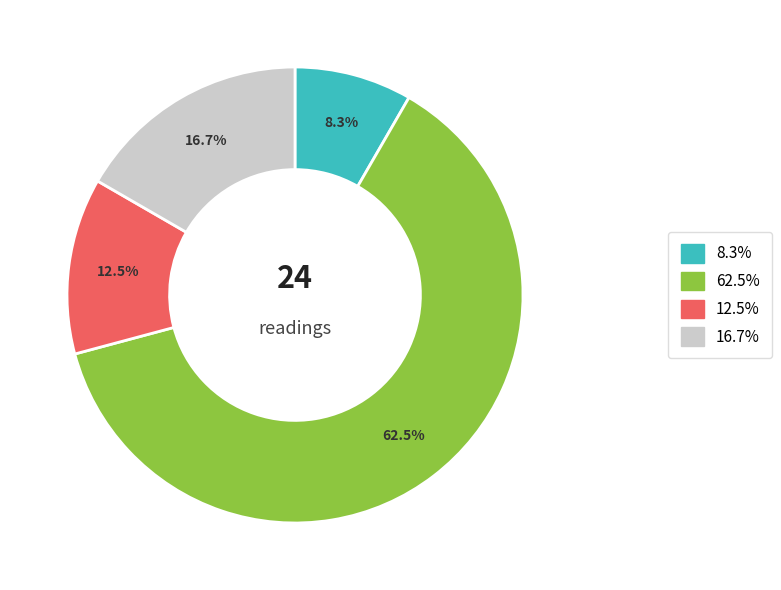

Is there a majority slice in this chart?

Yes